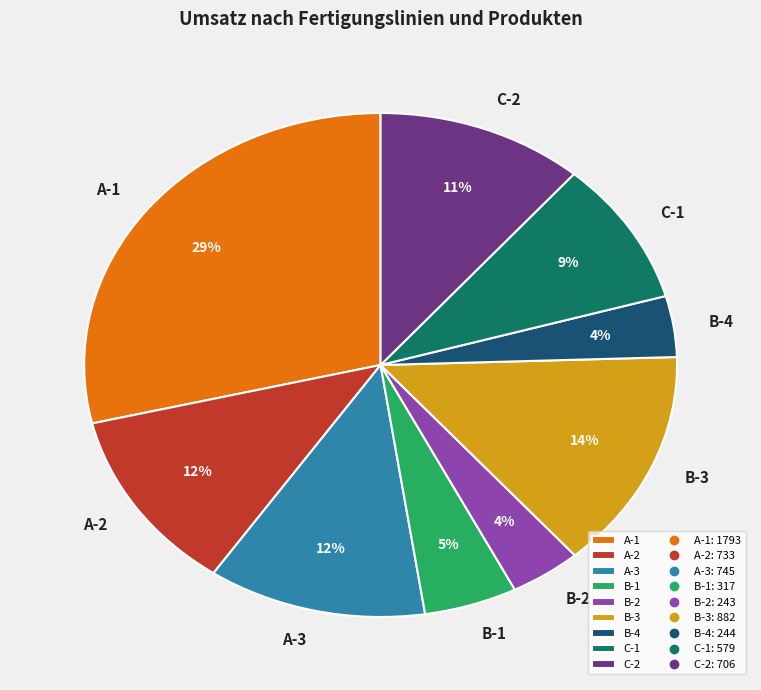

What percentage is the B-4 slice, to the nearest percent?

4%